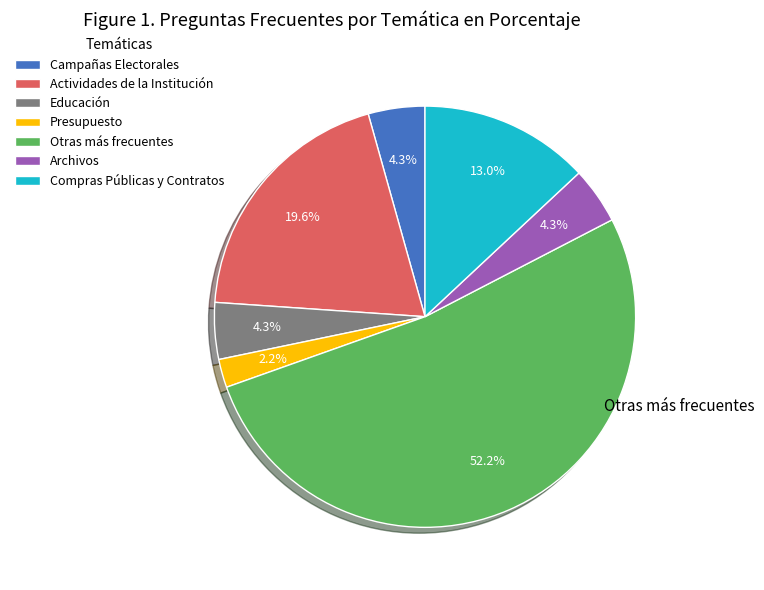

How many segments does this pie chart have?

7